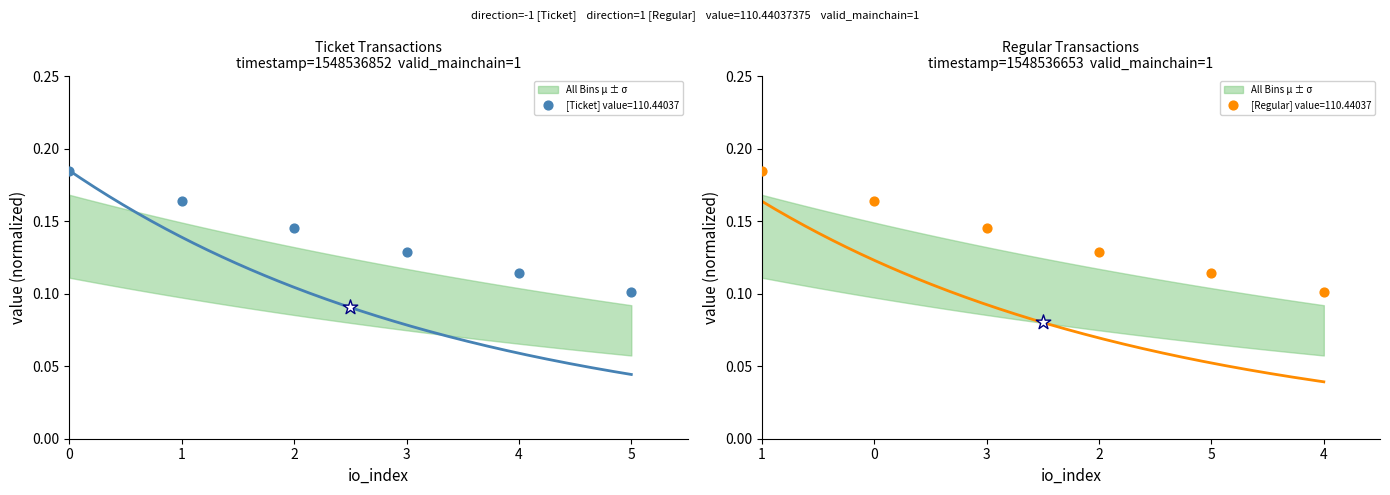

Is the value of Regular at 4 greater than the value of Ticket at 0?

No